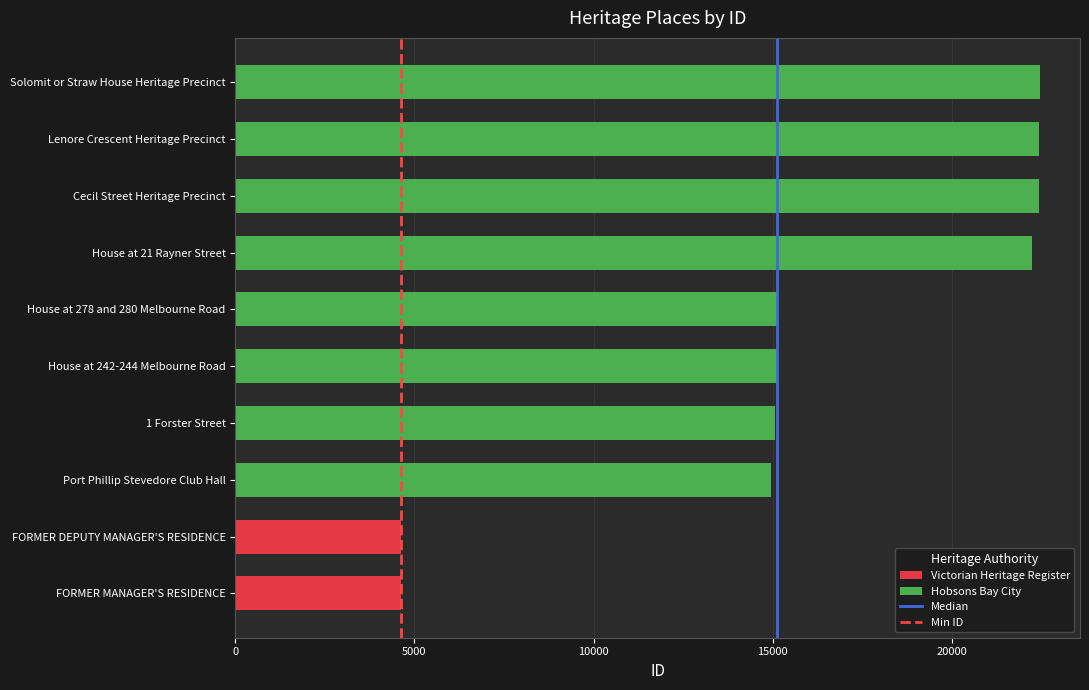

What is the sum of all values?

159122